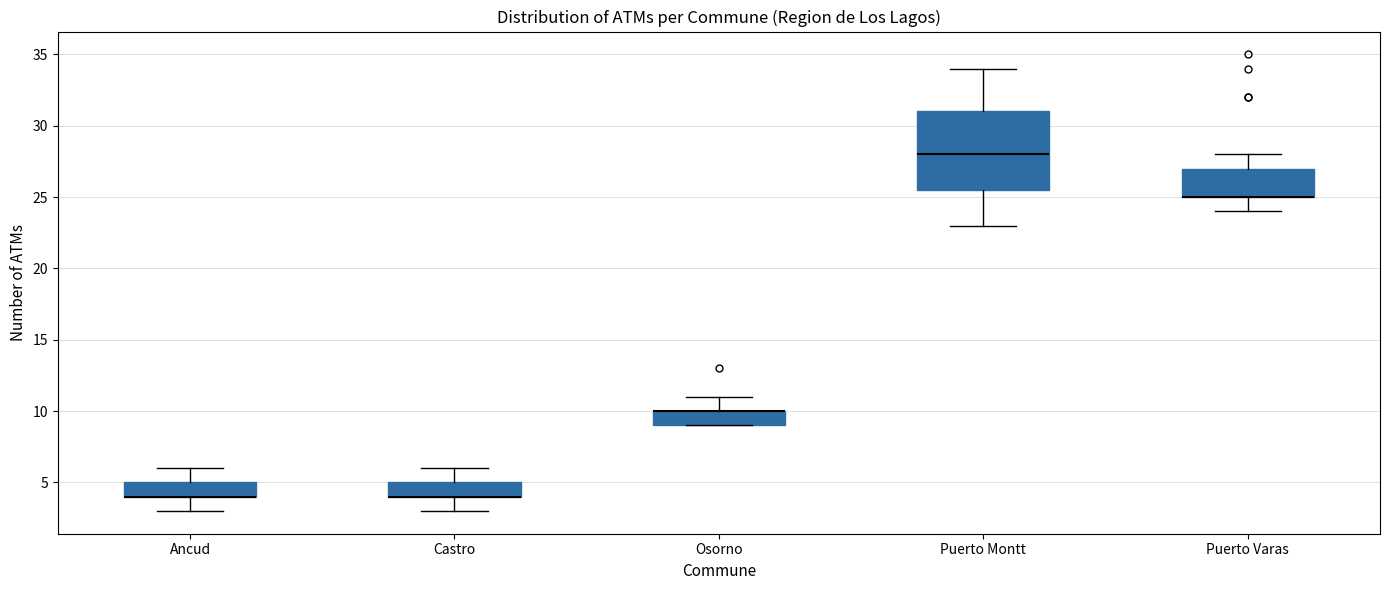

Where is the lower edge of the box for Ancud on the y-axis? The values are not printed on the chart, so give them approximately, as read against the axis.

4.0